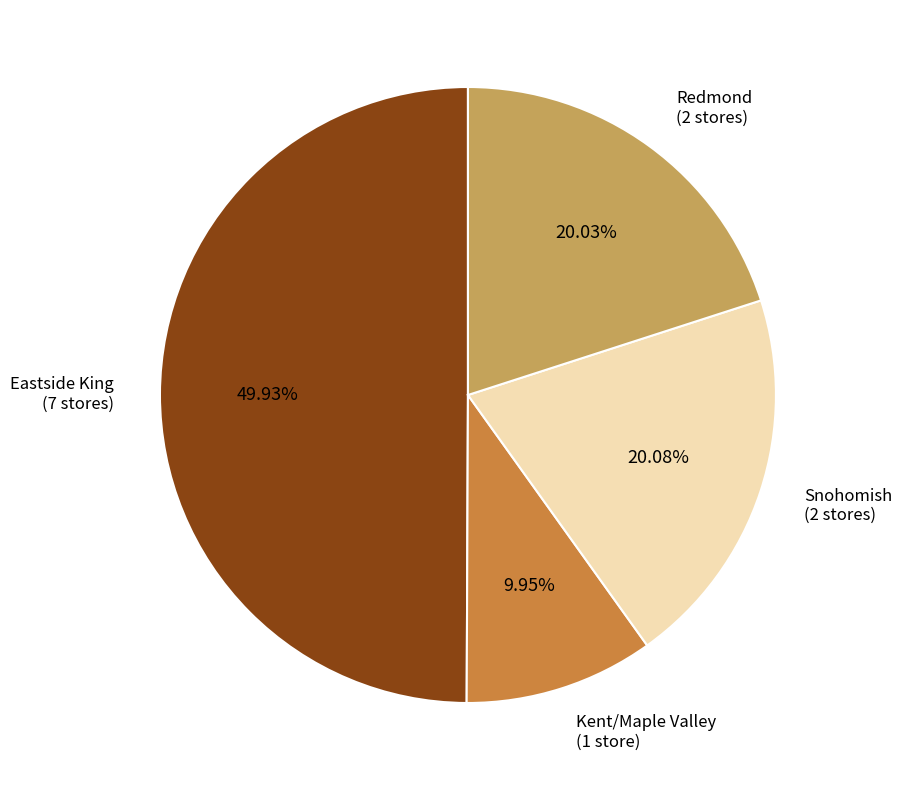

Is Kent/Maple Valley (1 store) the majority of the pie?

No